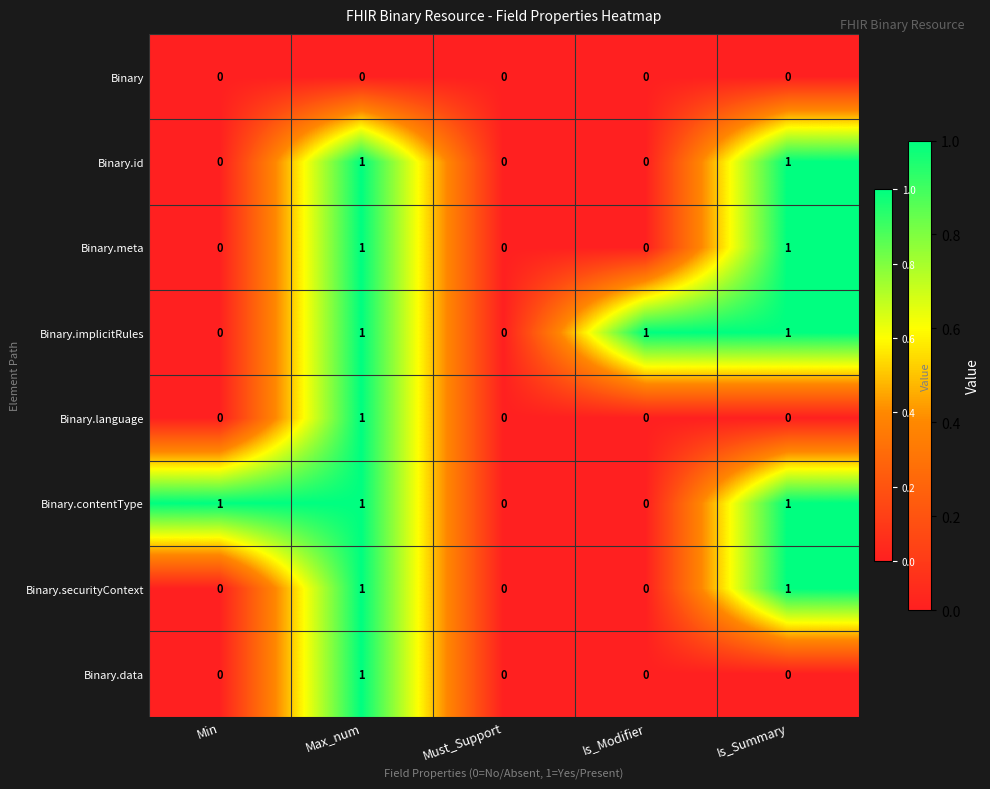

How many Binary.securityContext values are between 0 and 1?

5